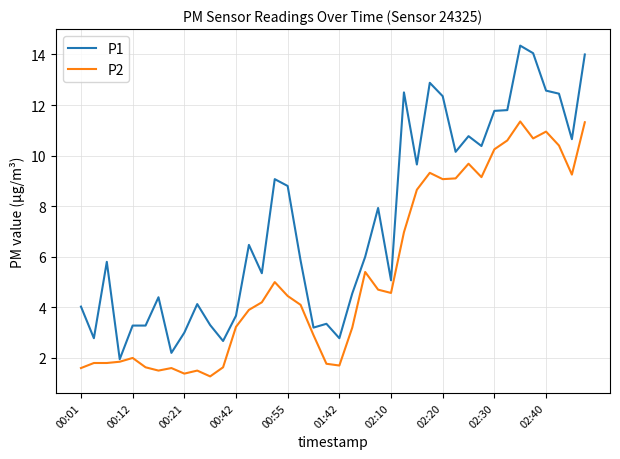

Which series has the largest total across all categories?

P1